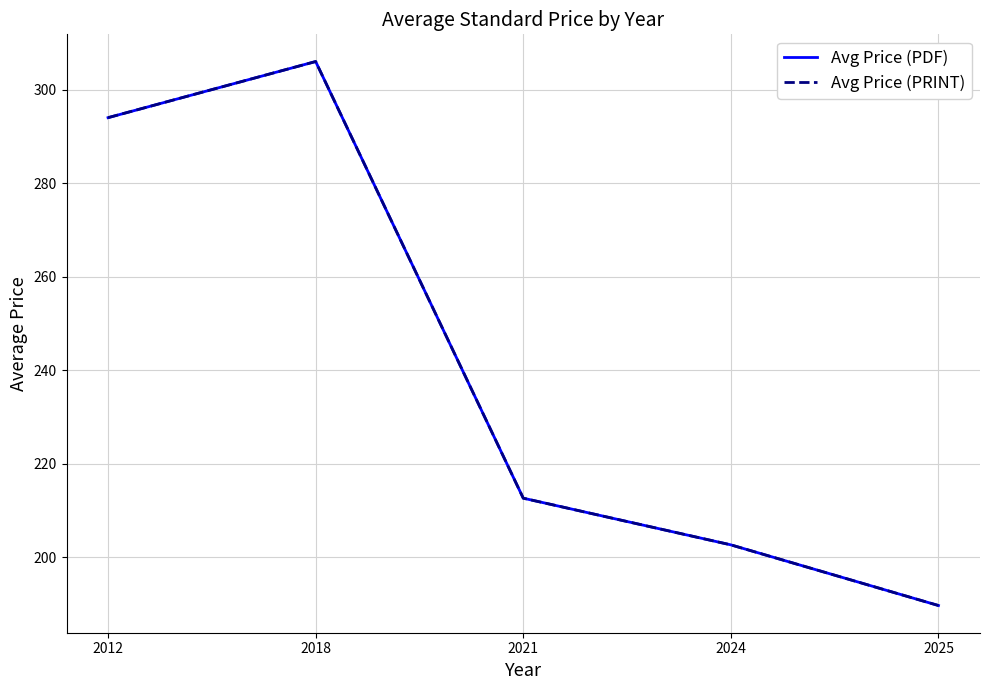

At which label does Avg Price (PRINT) reach its peak?

2018